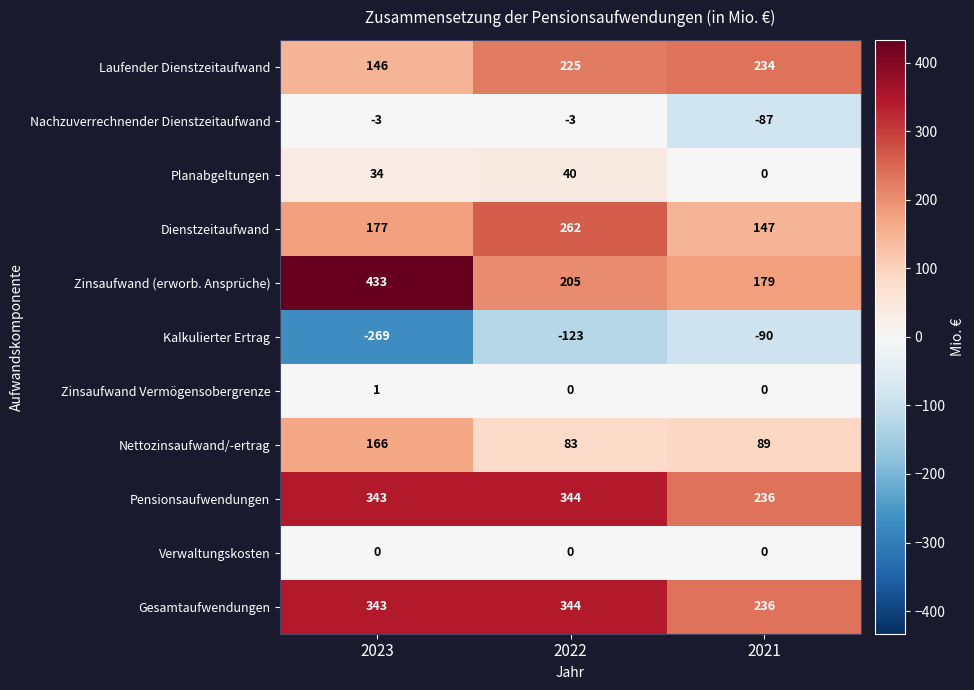

What is the average value of the Nachzuverrechnender Dienstzeitaufwand series?

-31